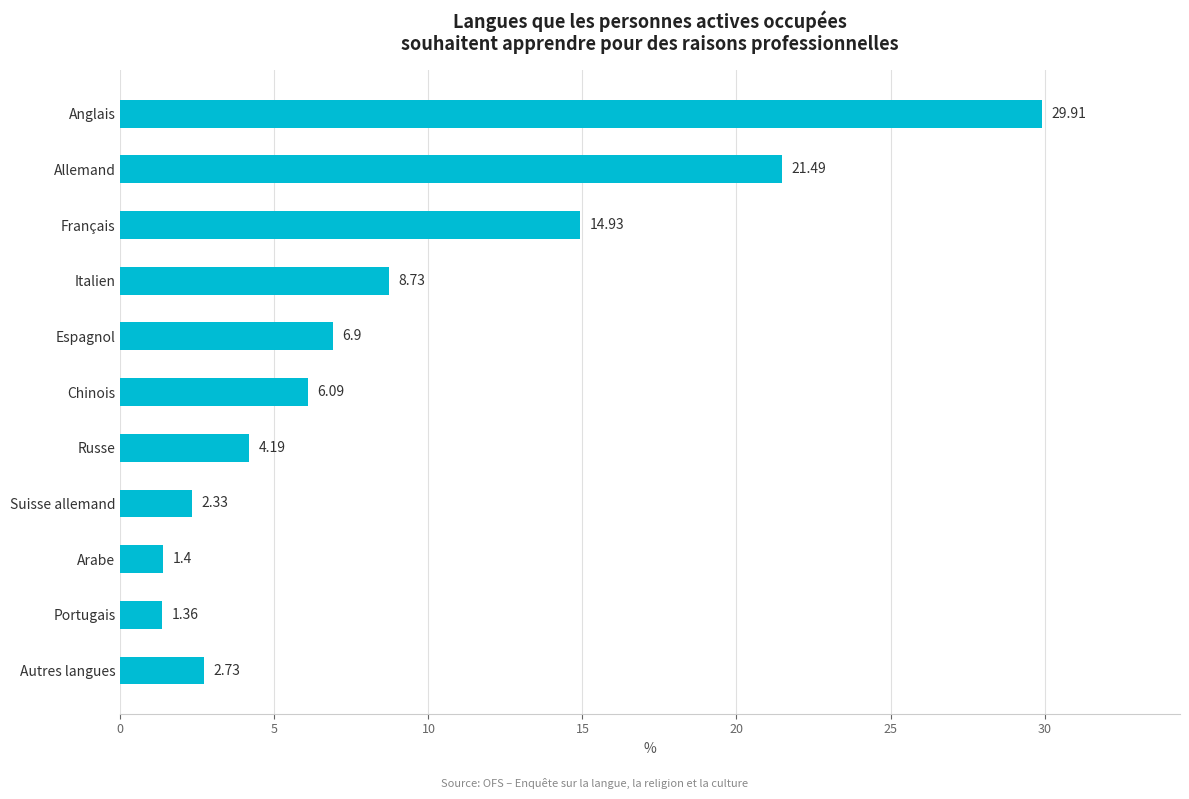

What is the change in value from Chinois to Italien?

+2.6